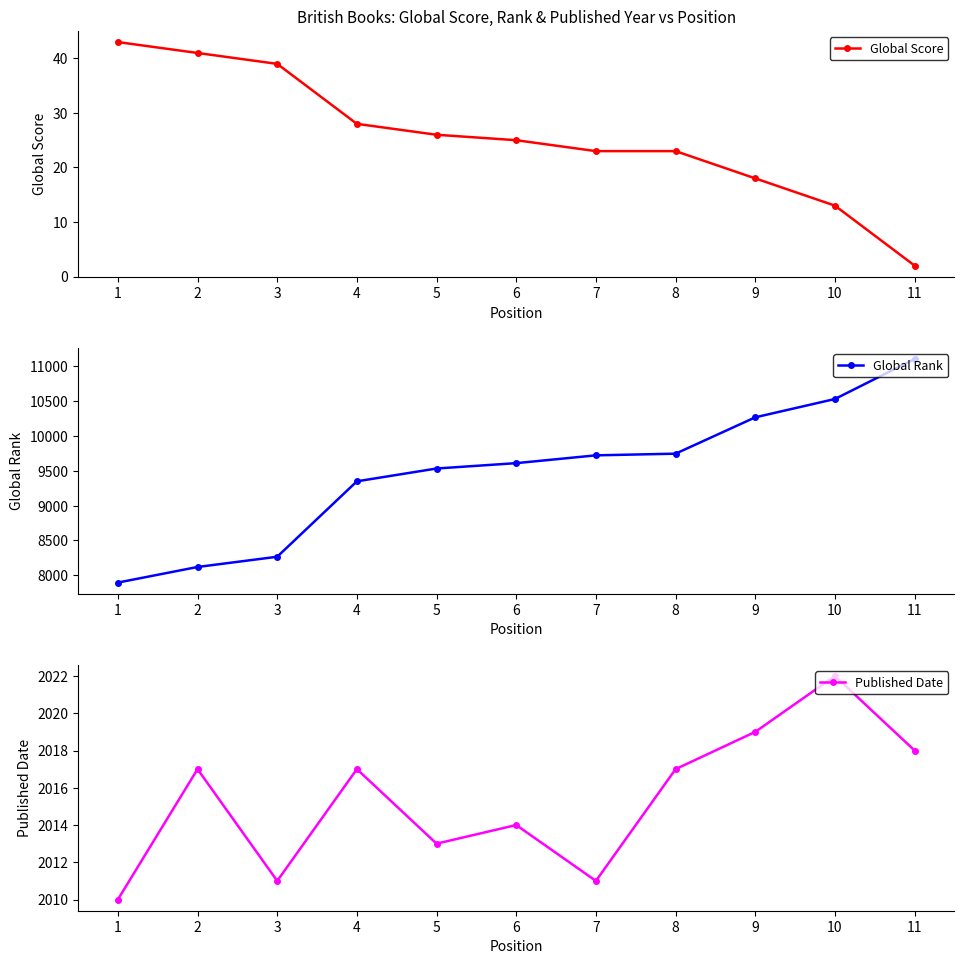

True or false: Global Rank and Published Date intersect in this chart.

False